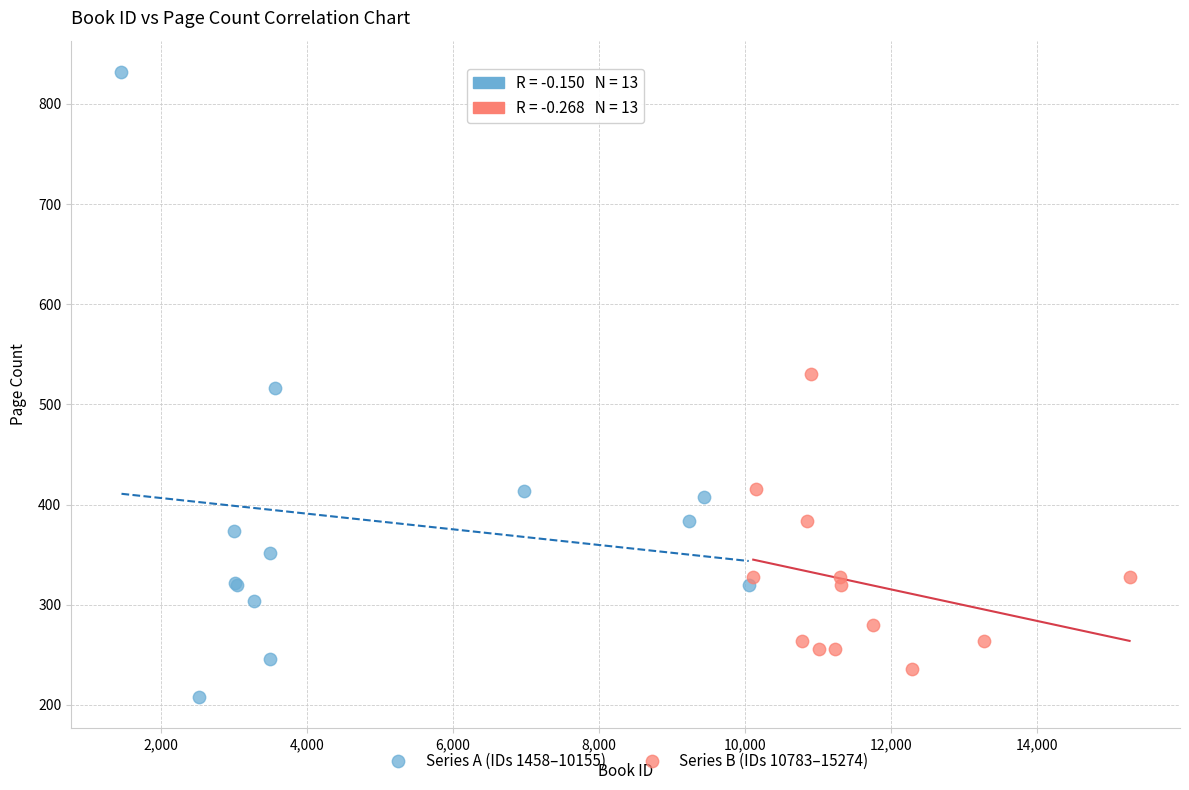

Which series has the widest spread of Y values?

Series A (IDs 1458–10155)